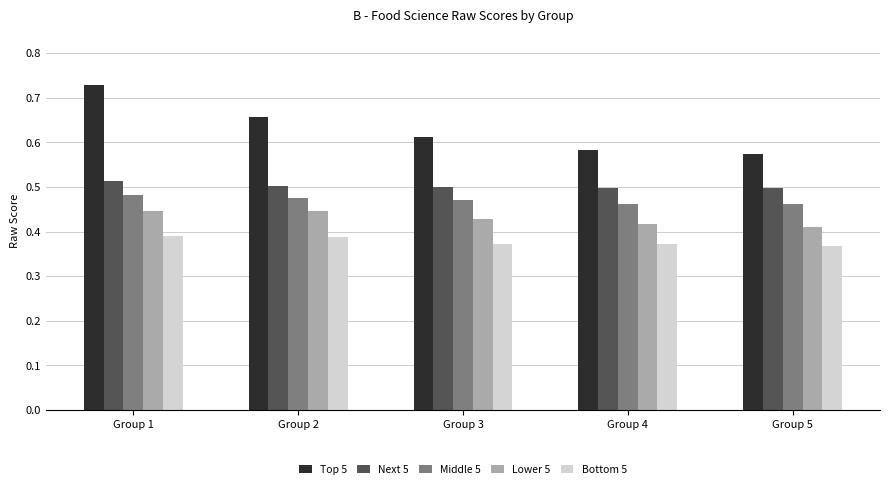

How many groups of bars are there?

5